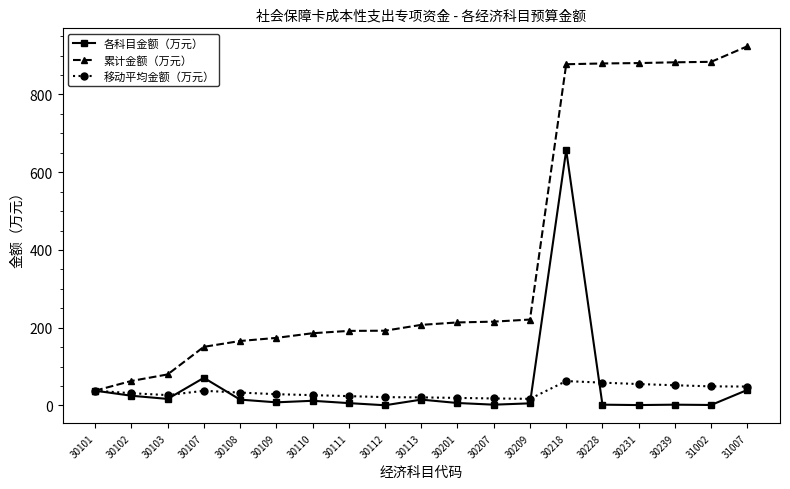

Which series has the largest total across all categories?

累计金额（万元）